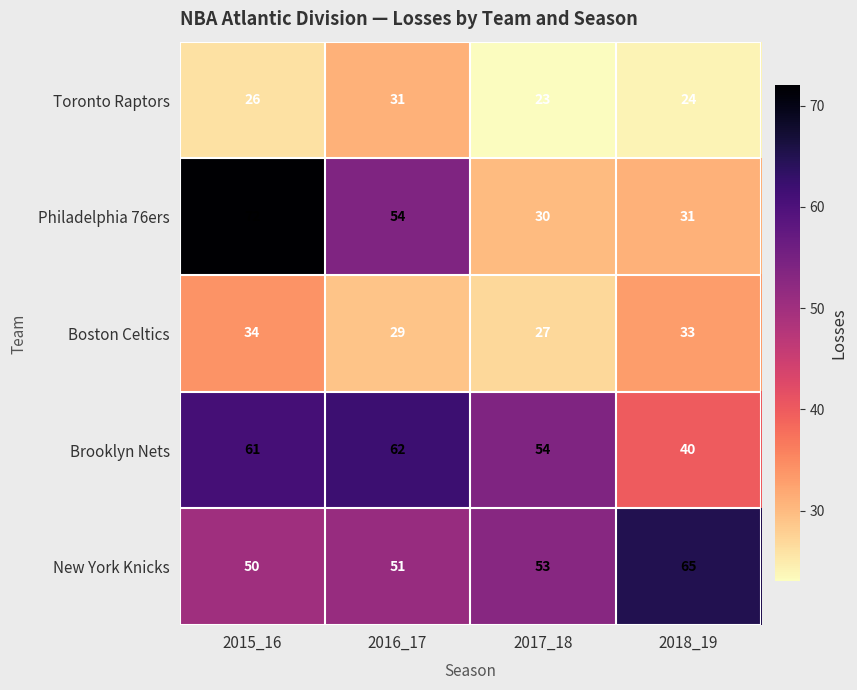

Rank the categories by Toronto Raptors value from lowest to highest.

2017_18, 2018_19, 2015_16, 2016_17